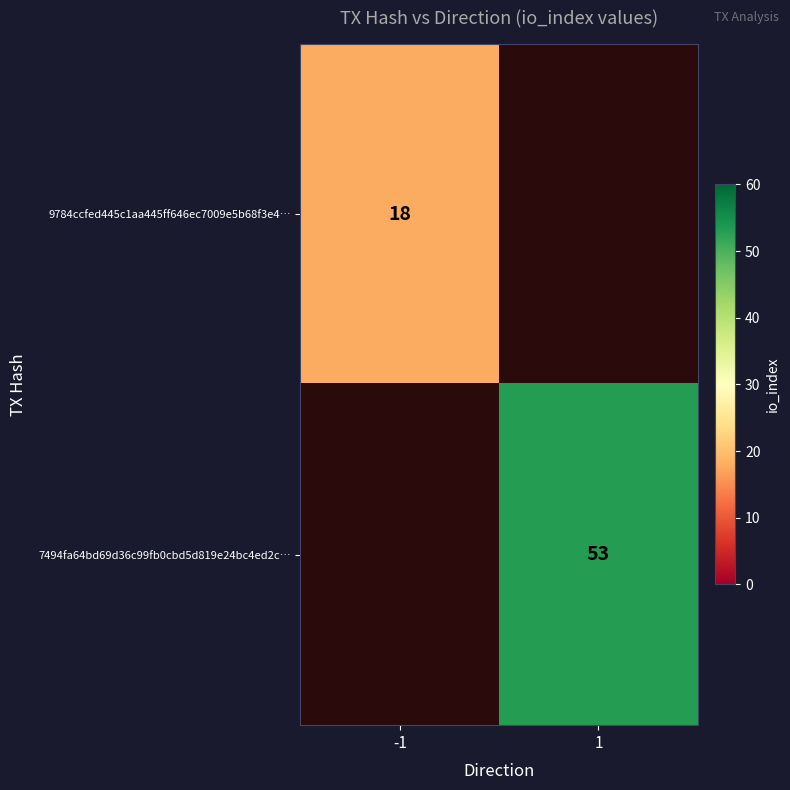

The 7494fa64bd69d36c99fb0cbd5d819e24bc4ed2c… series shows 23 at 1. True or false?

False